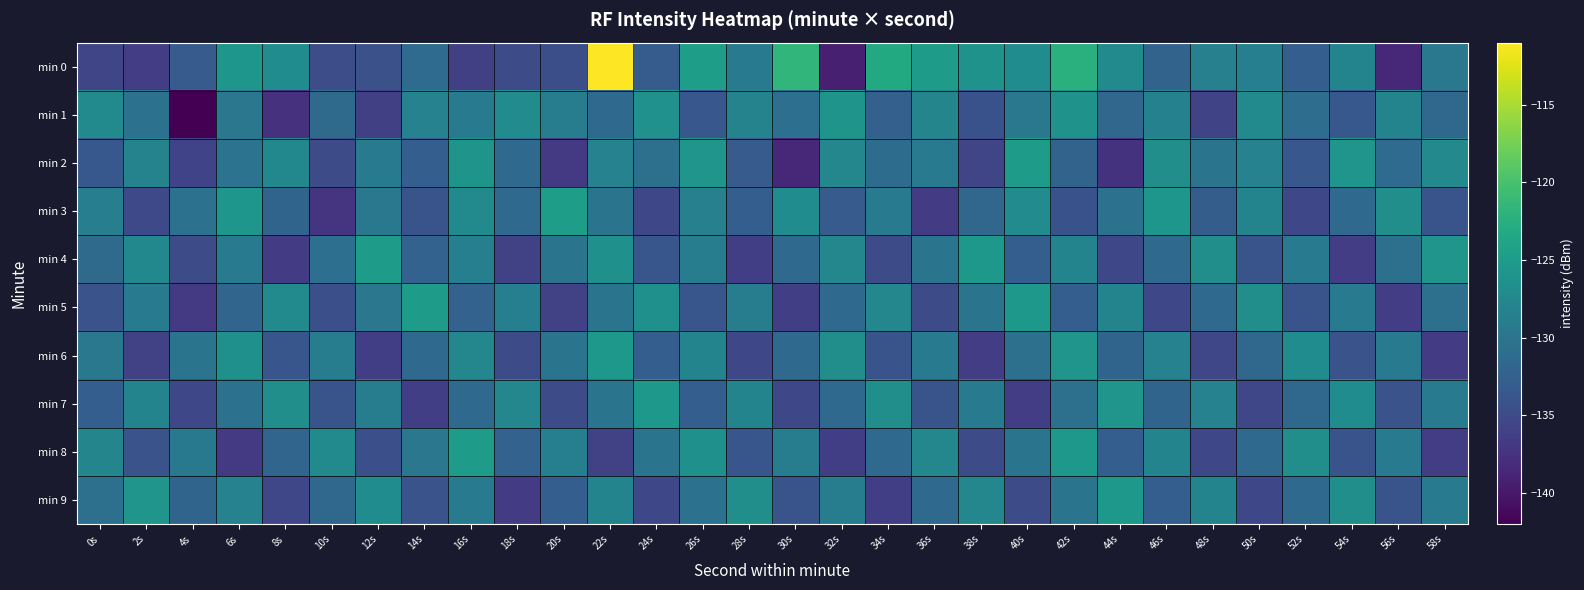

How many series are shown in this chart?

10